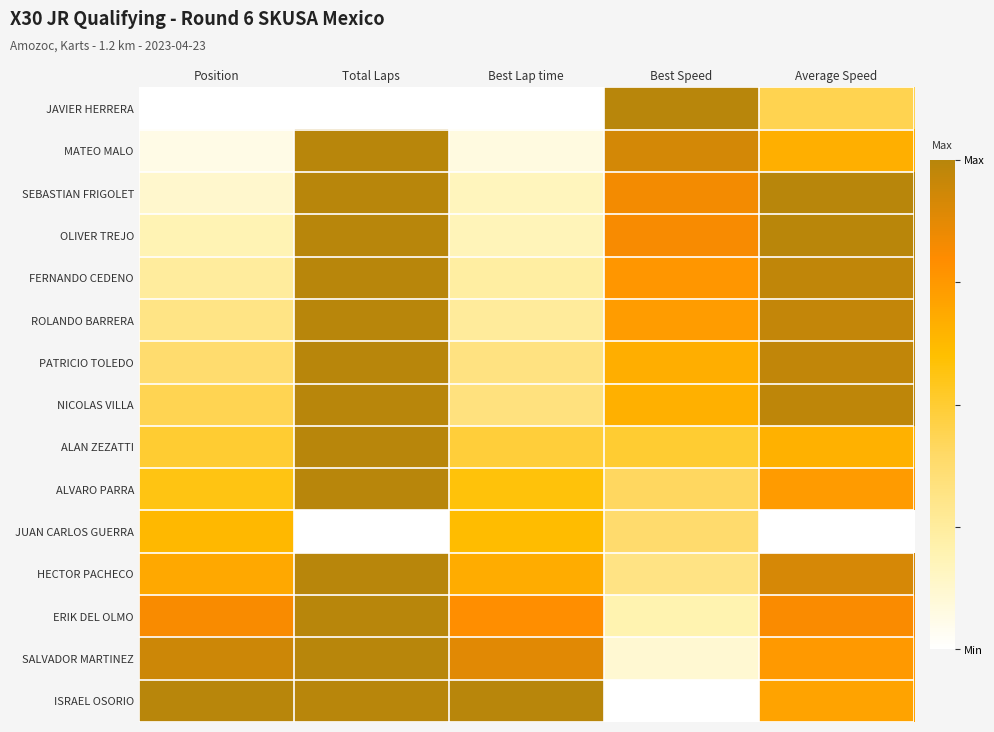

How many data points does each series have?

5